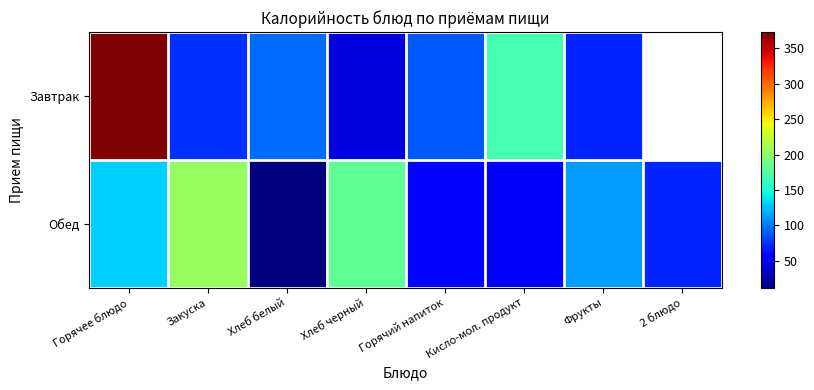

Which category has the lowest value in the Завтрак series?

Хлеб черный